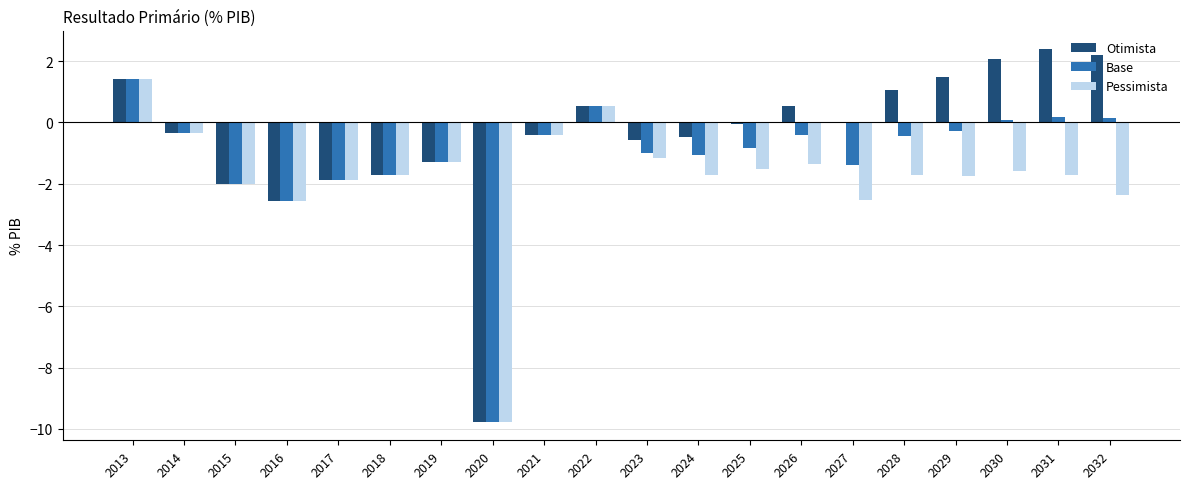

The value of Pessimista at 2032 is -1.2. True or false?

False